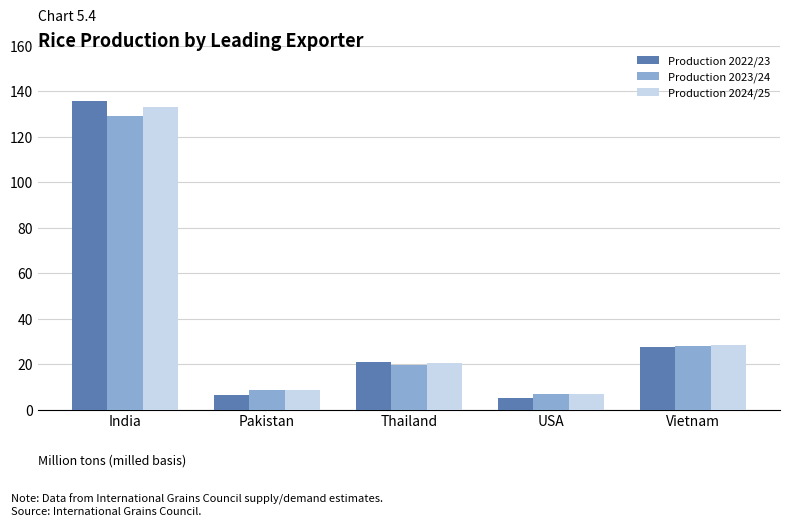

List the series in order of their peak value, highest first.

Production 2022/23, Production 2024/25, Production 2023/24